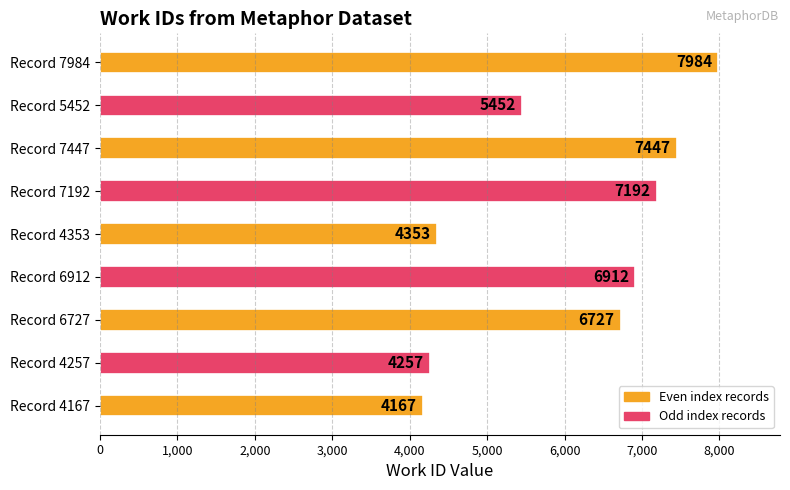

Where is the data nearest to the value 6075?

Record 5452